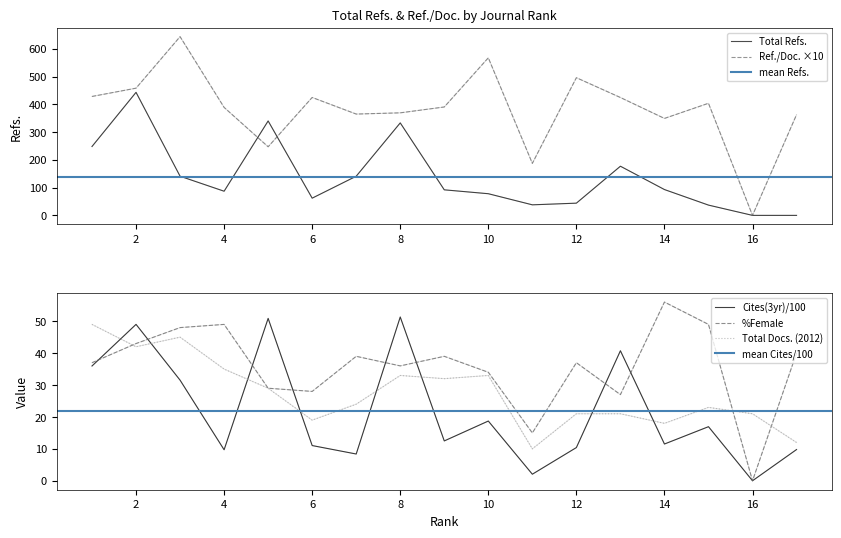

Is it true that Total Refs. equals 248.0 at 1?

True